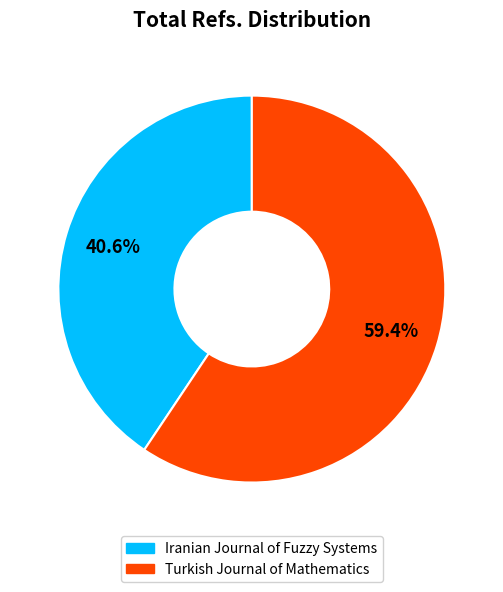

Which slice is the largest?

Turkish Journal of Mathematics